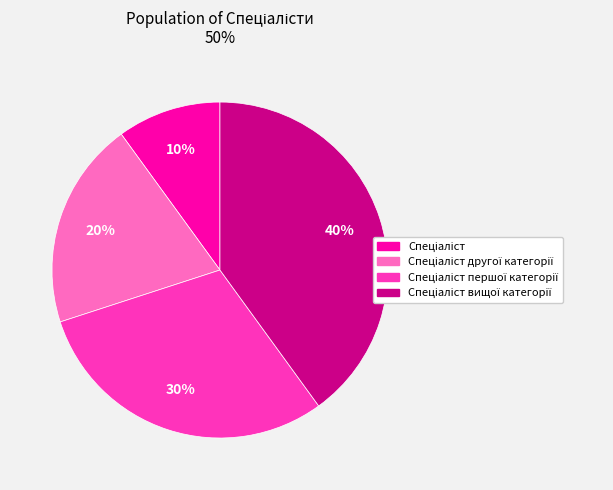

To the nearest percent, what is the average slice percentage?

25%